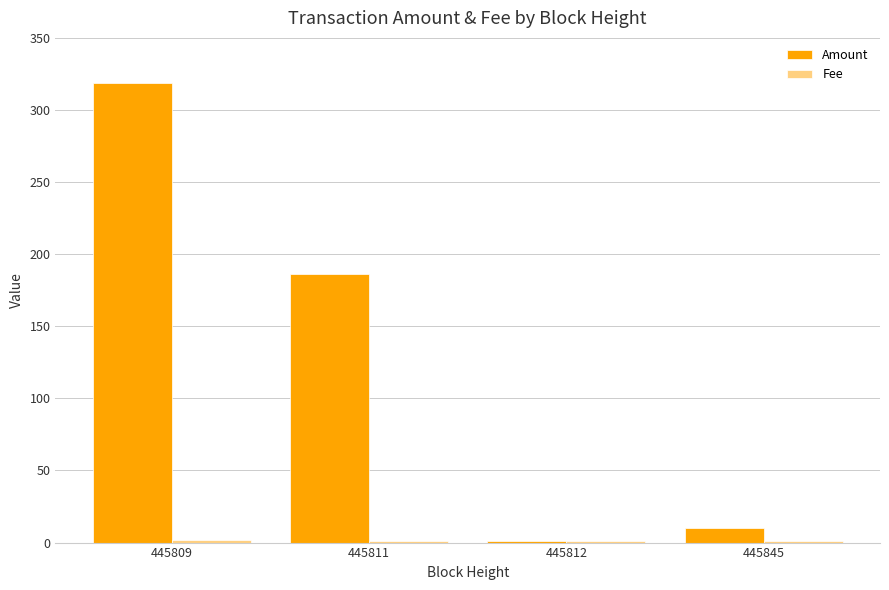

At which category is the sum across all series the highest?

445809